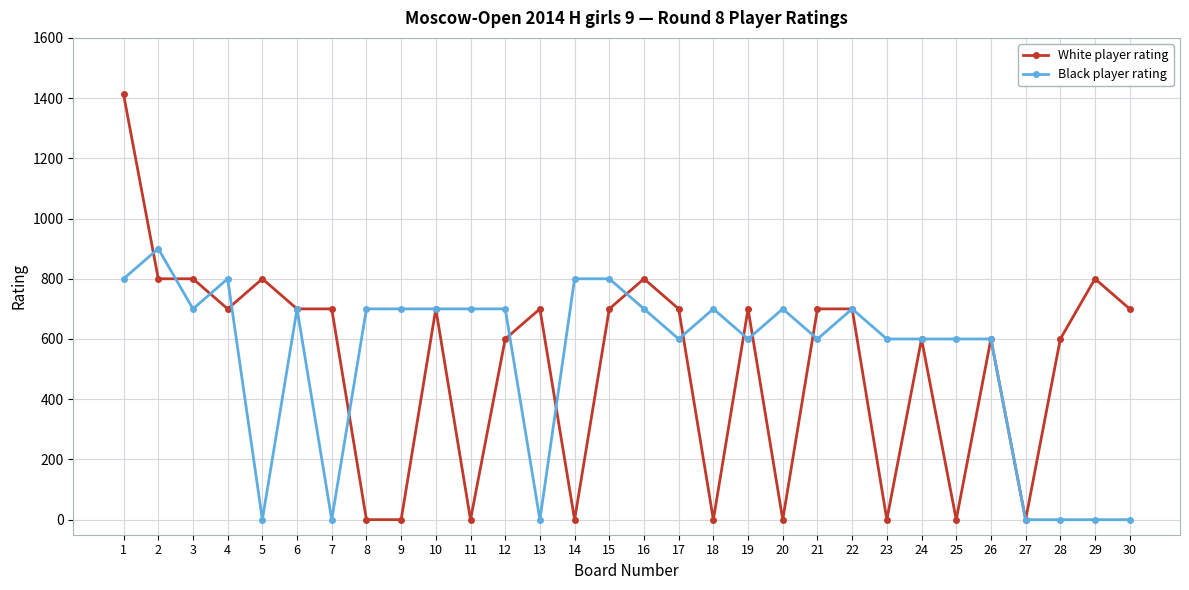

What is the highest value of the White player rating series?

1412